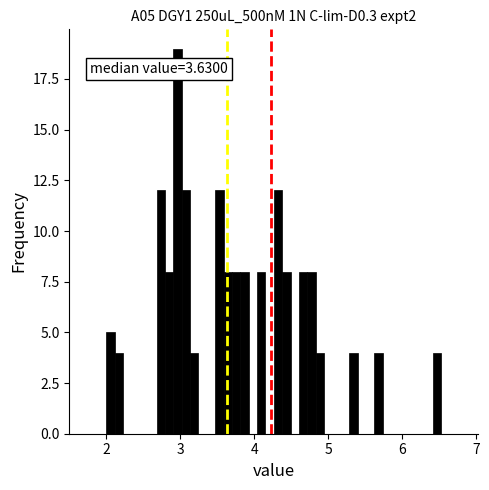

Around what value on the x-axis is the tallest bar? Give the approximate position of its centre, as read against the axis.

3.0